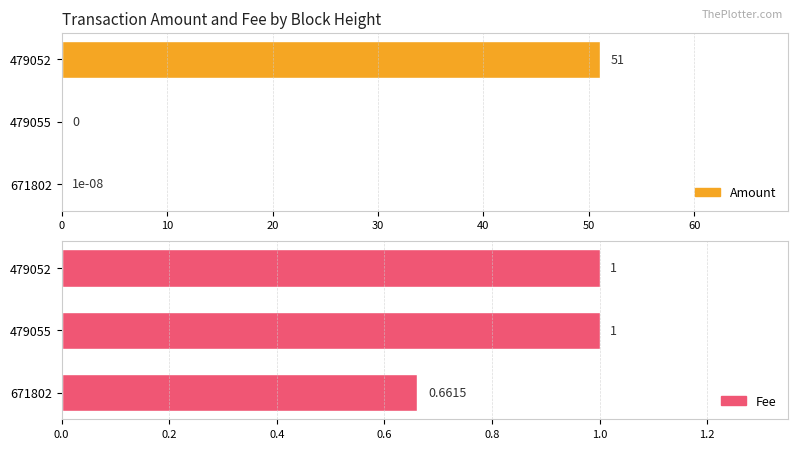

How many values in the Fee series are below 1?

1